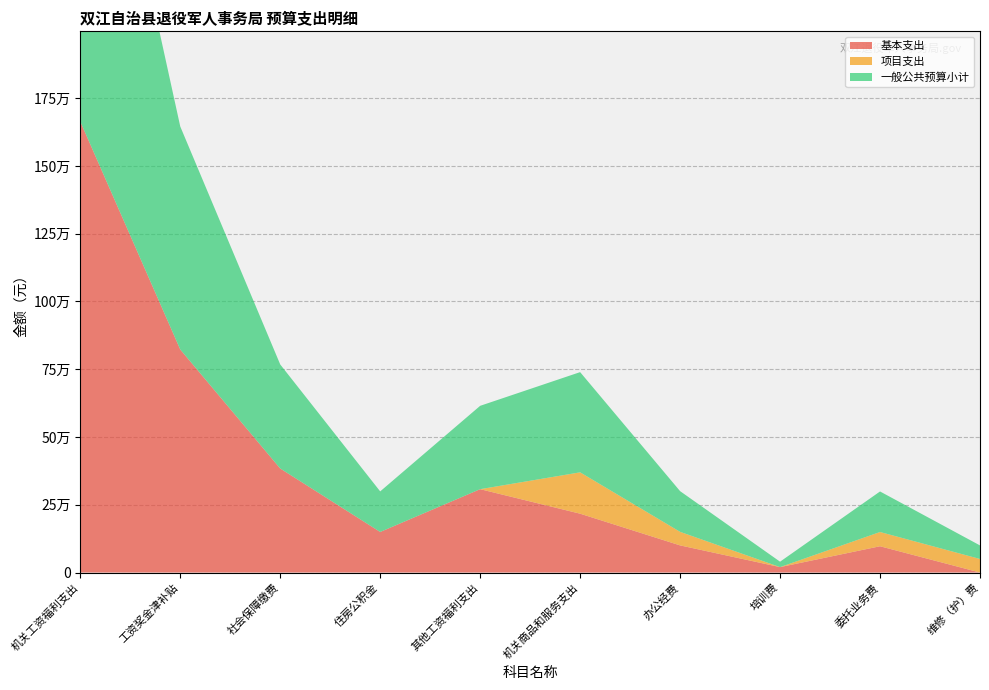

Reading left to right, extract all data points from this chart.

基本支出: 1663888.7	822826.0	383843.0	149683.7	307536.0	217083.6	100139.0	20000.0	96944.6	0.0
项目支出: 0.0	0.0	0.0	0.0	0.0	152600.0	50000.0	0.0	52600.0	50000.0
一般公共预算小计: 1663888.7	822826.0	383843.0	149683.7	307536.0	369683.6	150139.0	20000.0	149544.6	50000.0